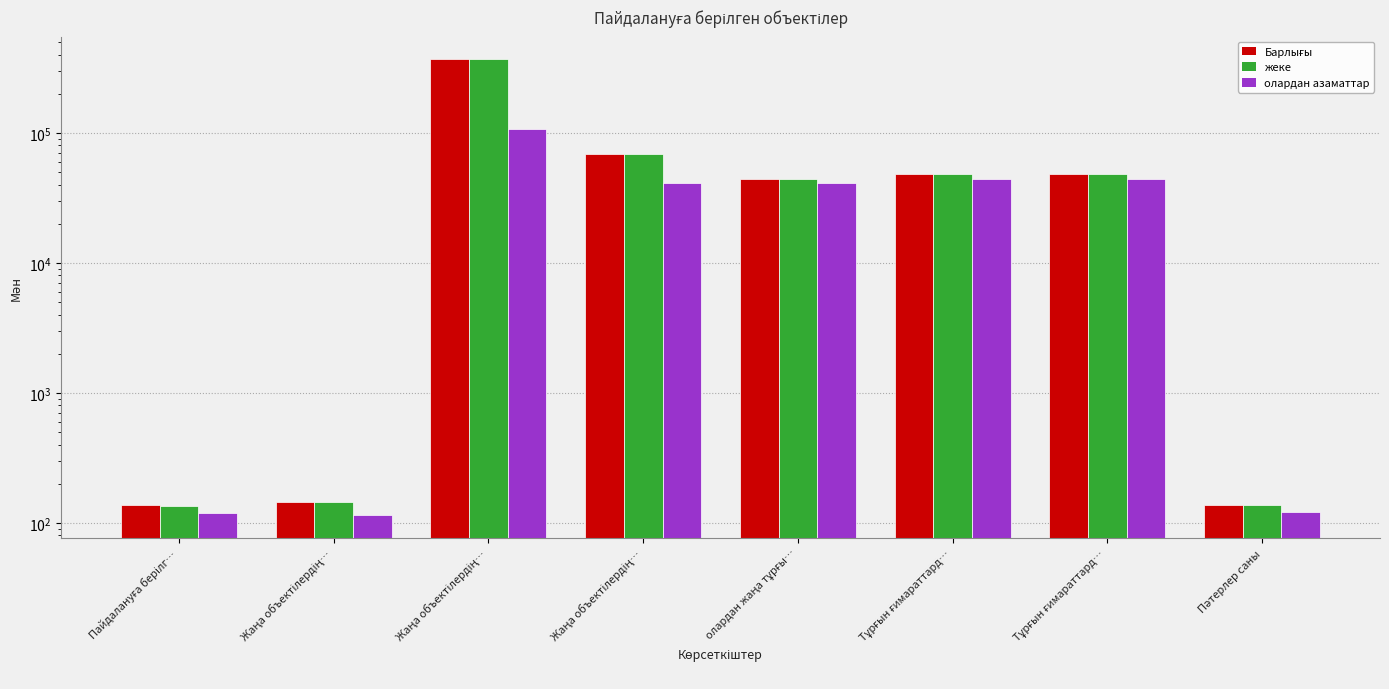

Between олардан жаңа тұрғы… and Жаңа объектілердің…, which is larger?

олардан жаңа тұрғы…